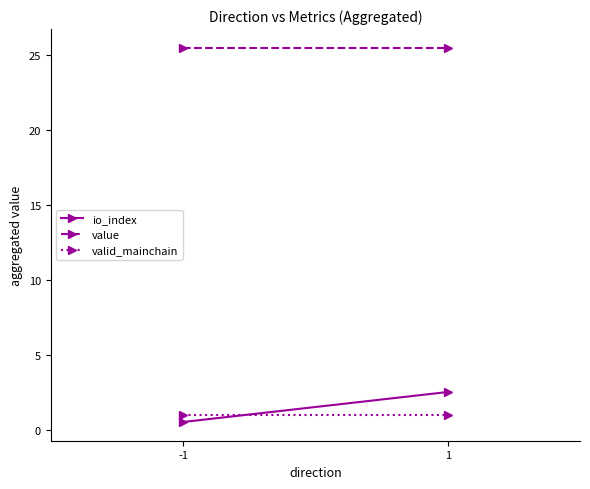

What is the difference between the maximum and minimum values in the io_index series?

2.0